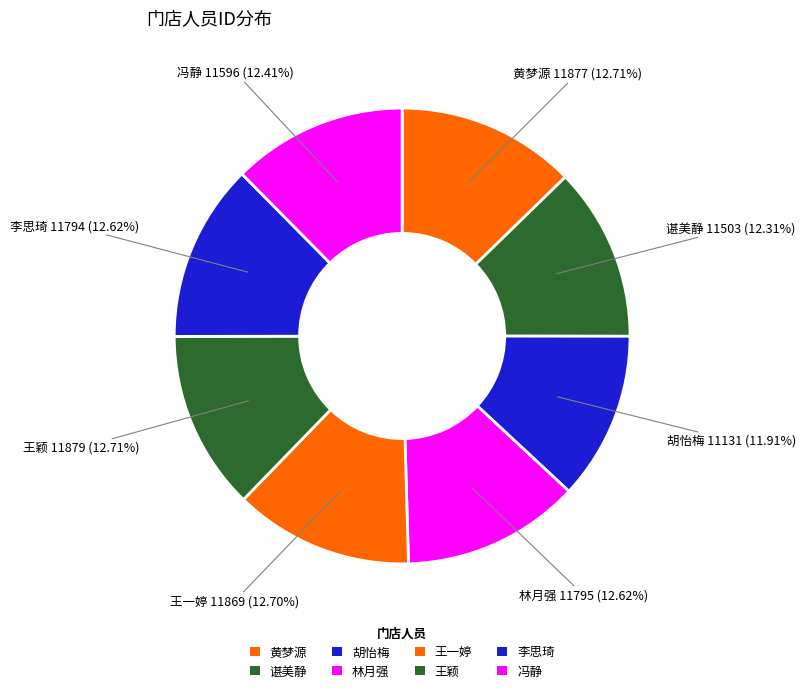

Which slice is the largest?

王颖